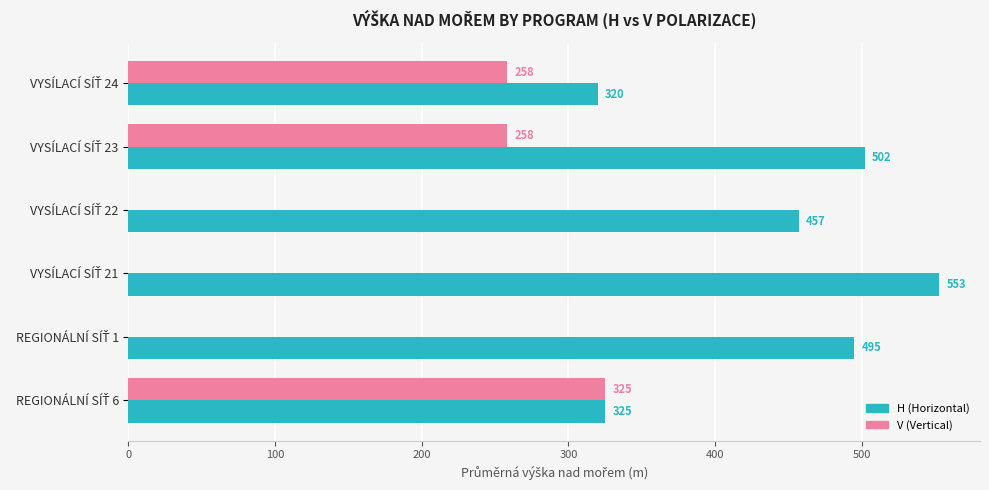

What is the maximum value for H (Horizontal)?

553